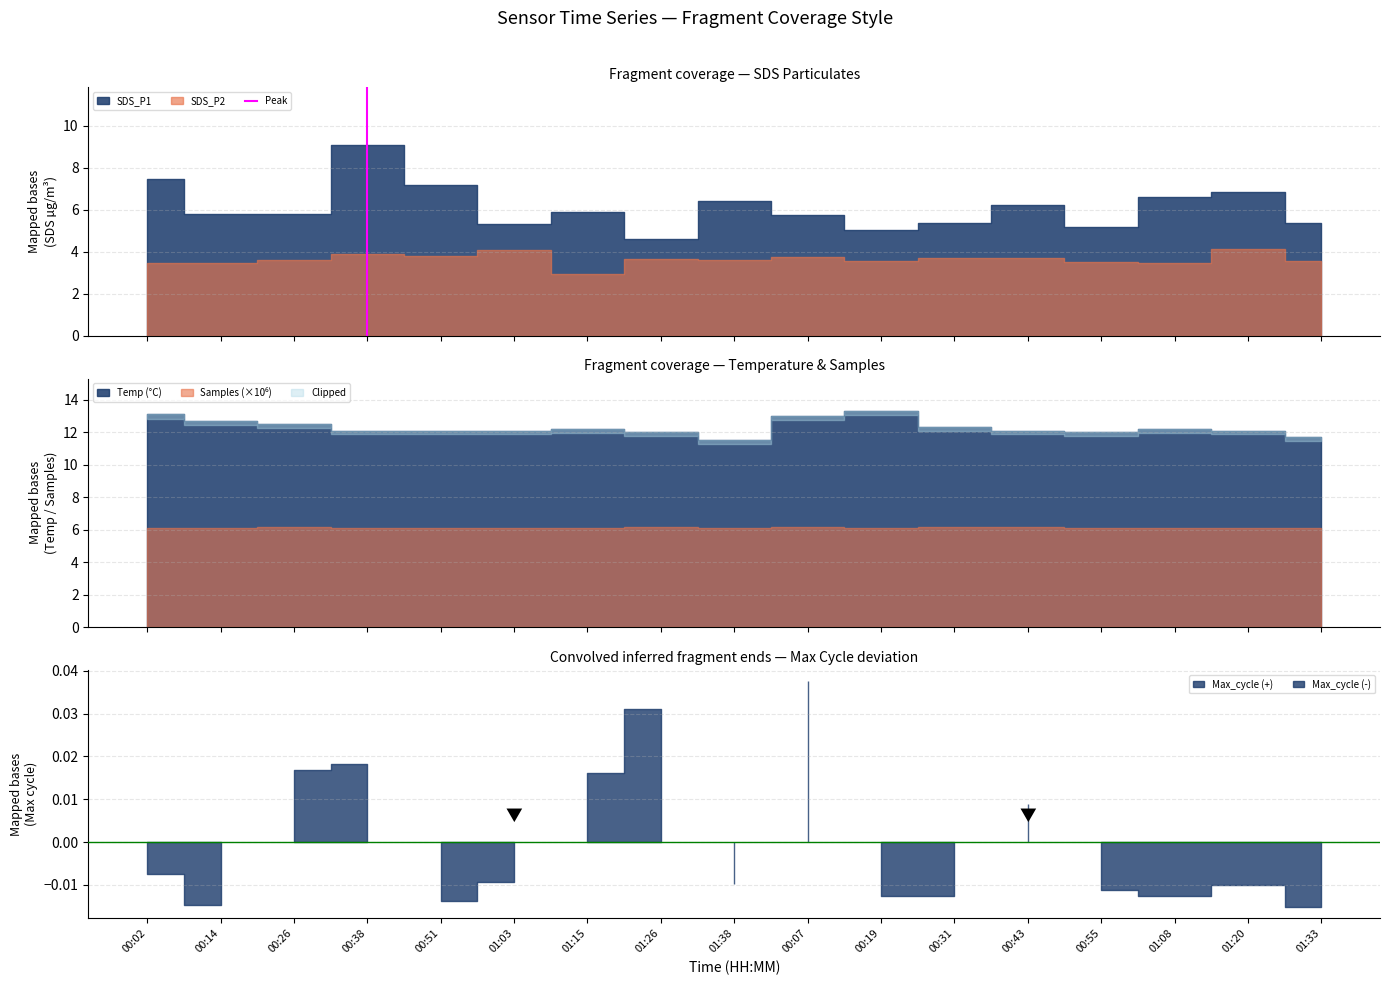

Is it true that the value at 00:38 is 0?

True